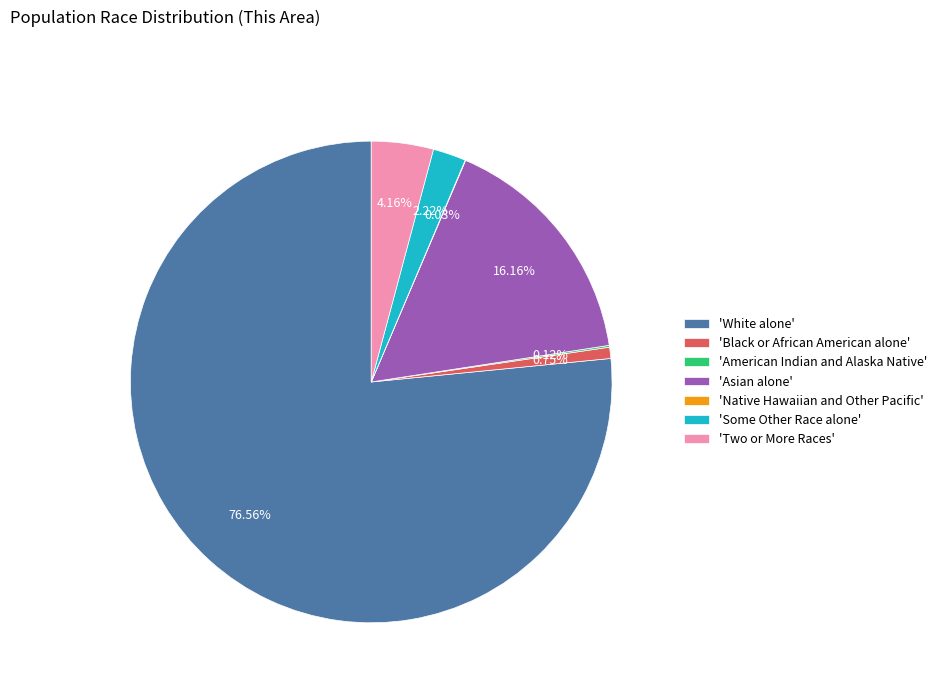

Is there any slice that represents more than half of the pie?

Yes